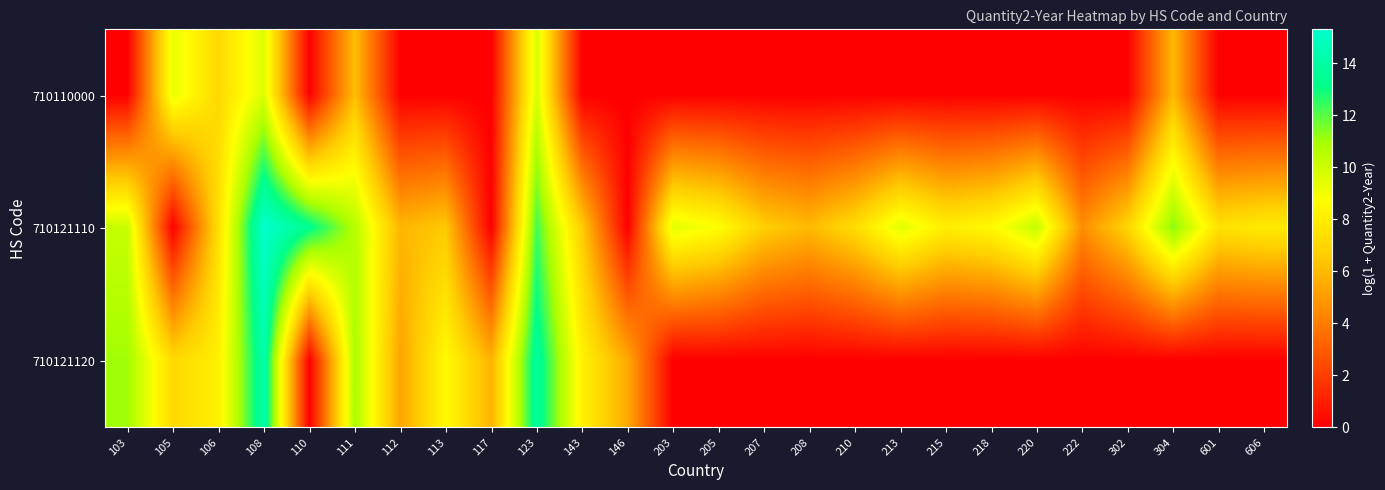

Which series has the largest range (max minus min)?

710121110